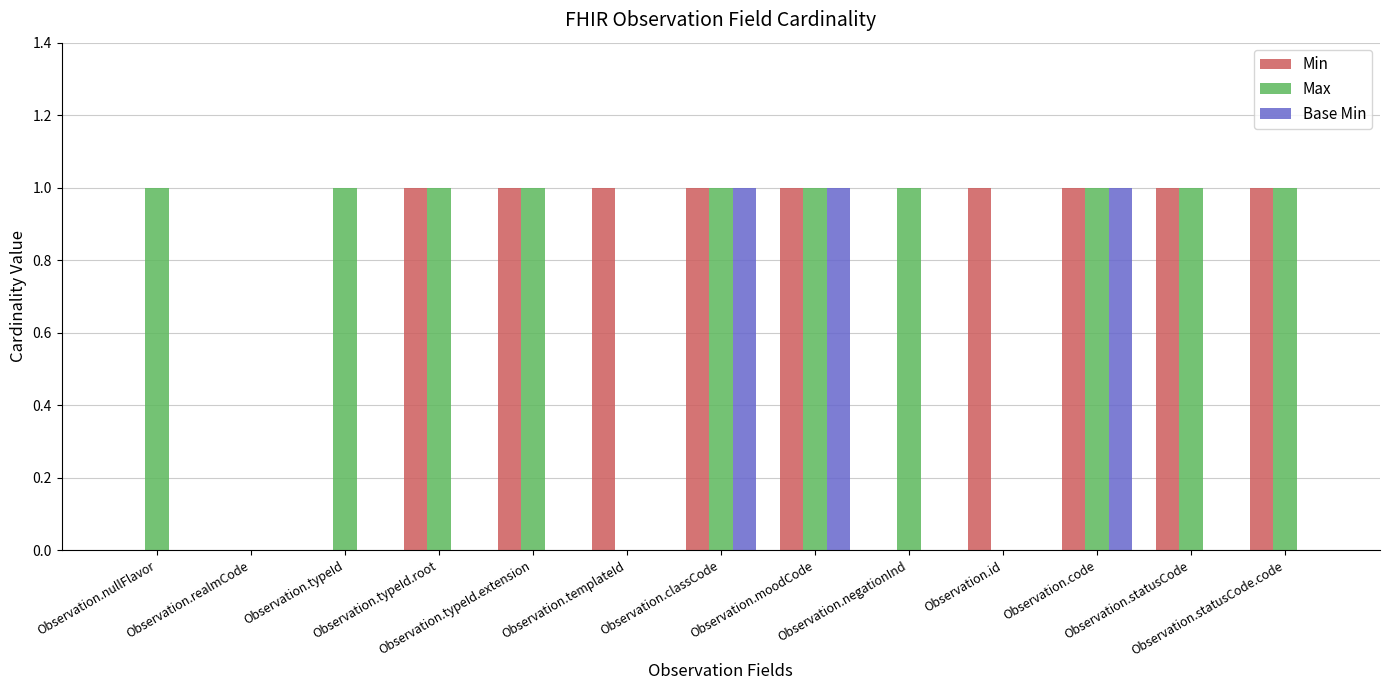

How many groups of bars are there?

13